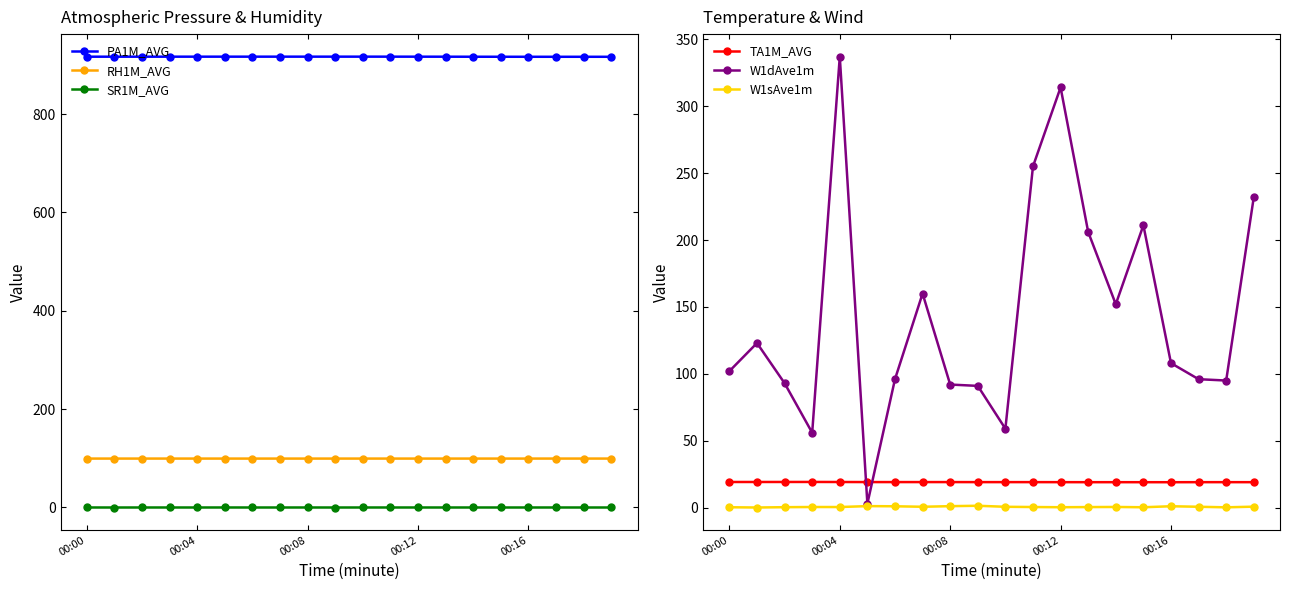

Where is PA1M_AVG nearest to the value 916?

19